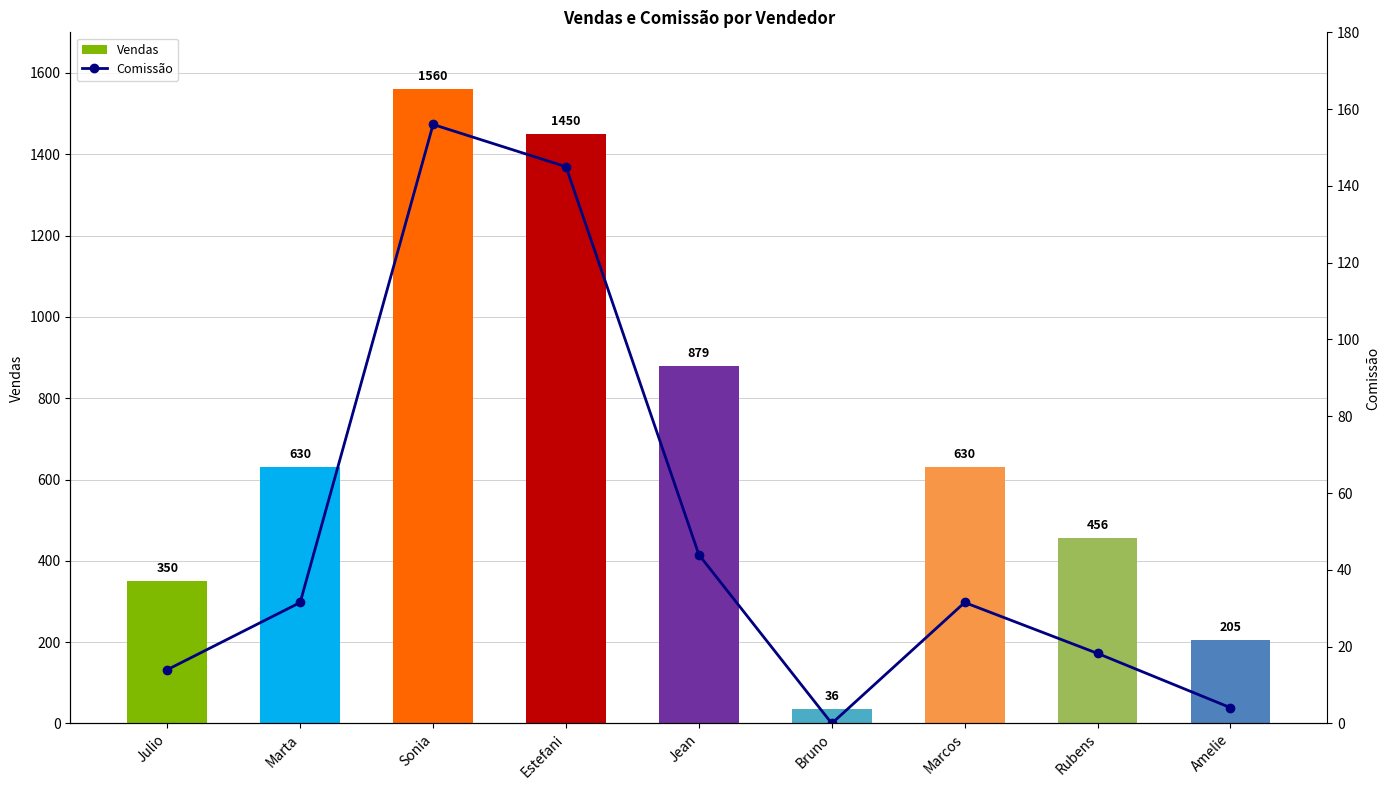

The value of Vendas at Bruno is 36.0. True or false?

True